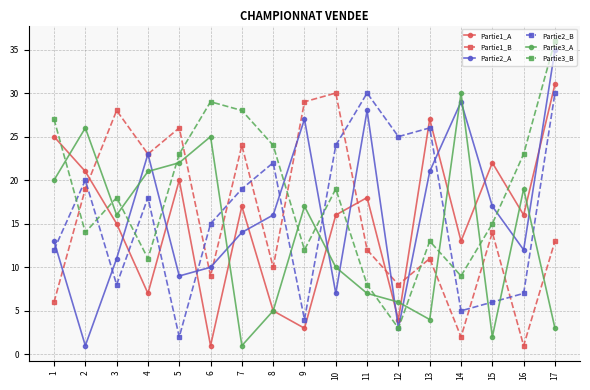

What is the approximate value of Partie3_A at 14?

30